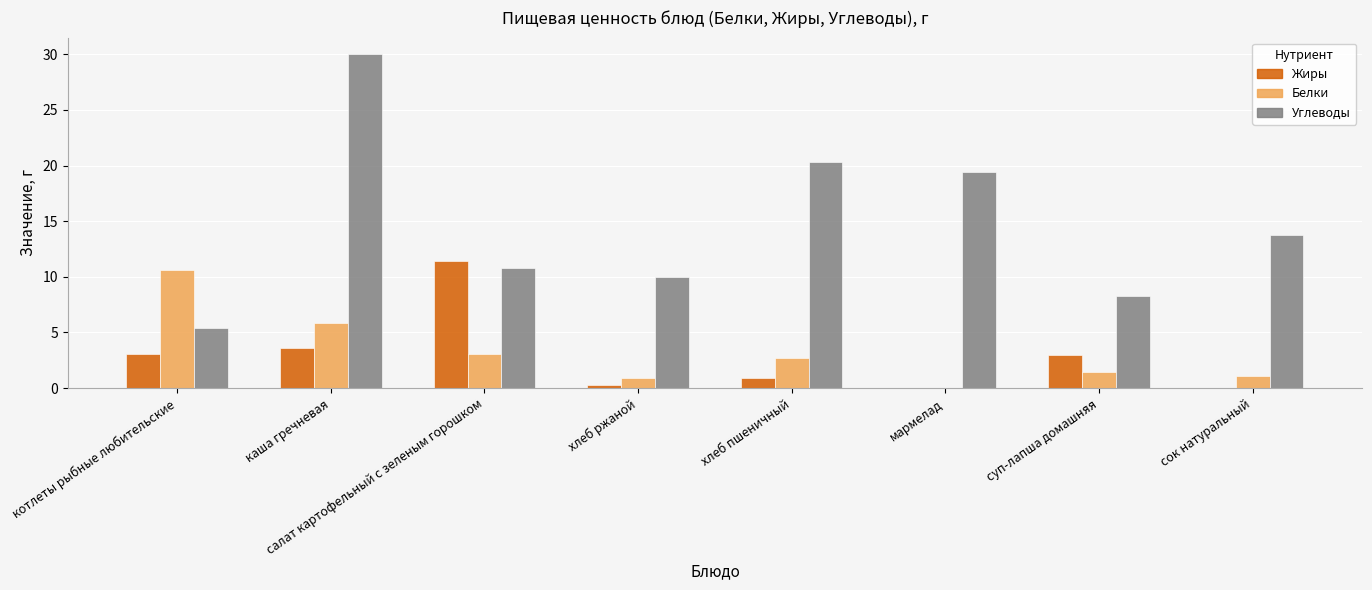

Between котлеты рыбные любительские and хлеб ржаной, which series saw the biggest shift?

Белки